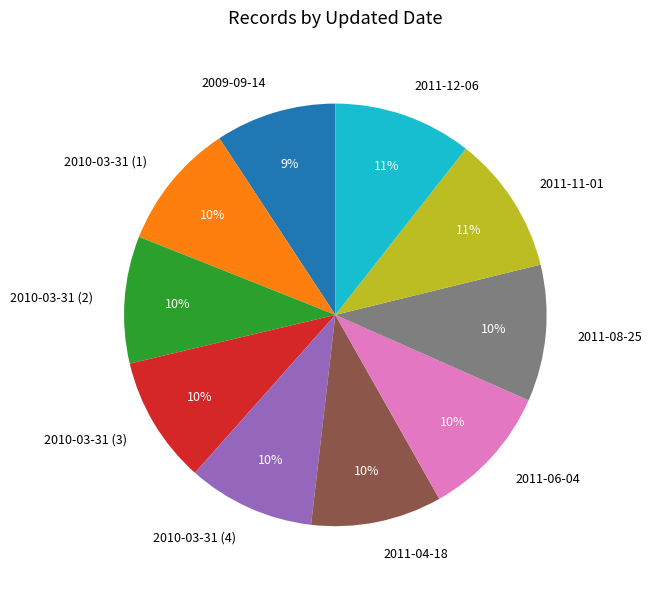

Combined, do 2011-04-18 and 2010-03-31 (2) account for over 50%?

No